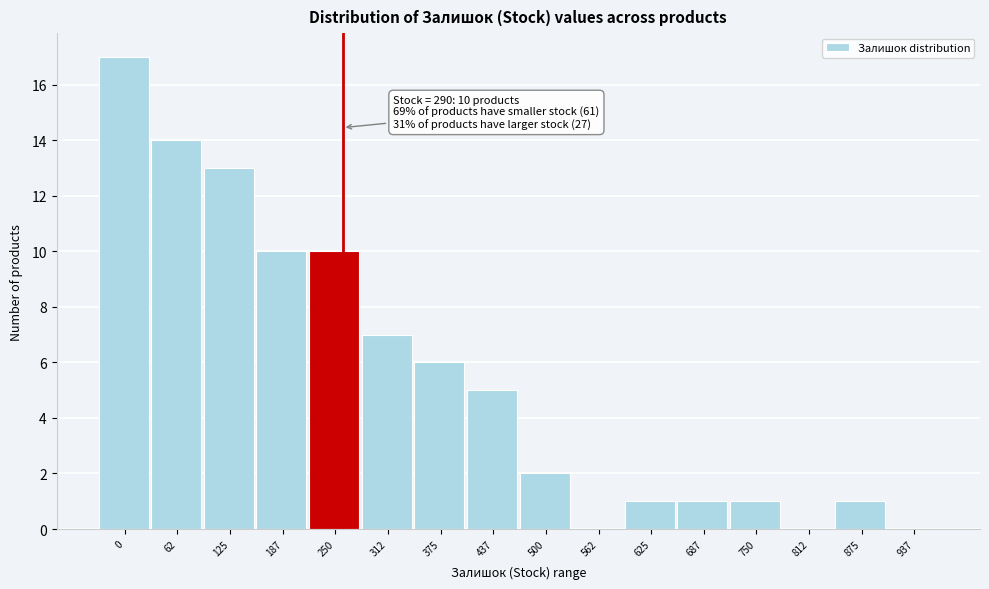

Reading left to right, transcribe all the data shown in this chart.

0=17	62=14	125=13	187=10	250=10	312=7	375=6	437=5	500=2	562=0	625=1	687=1	750=1	812=0	875=1	937=0